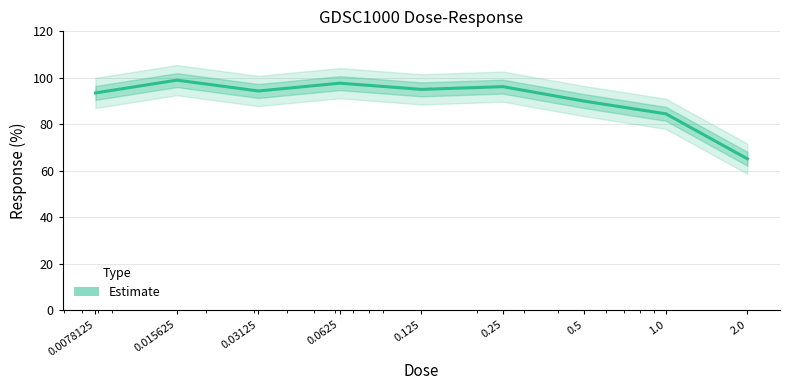

What is the label of the 6th point from the left?

0.25